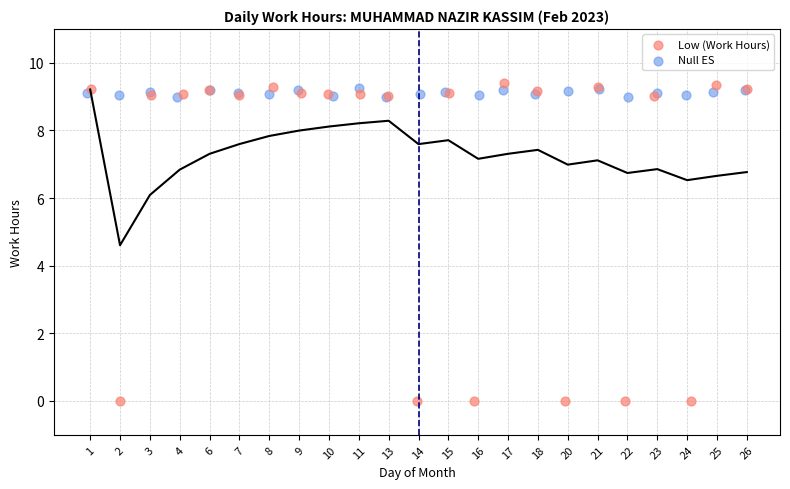

Which series has the largest Y range (max minus min)?

Low (Work Hours)